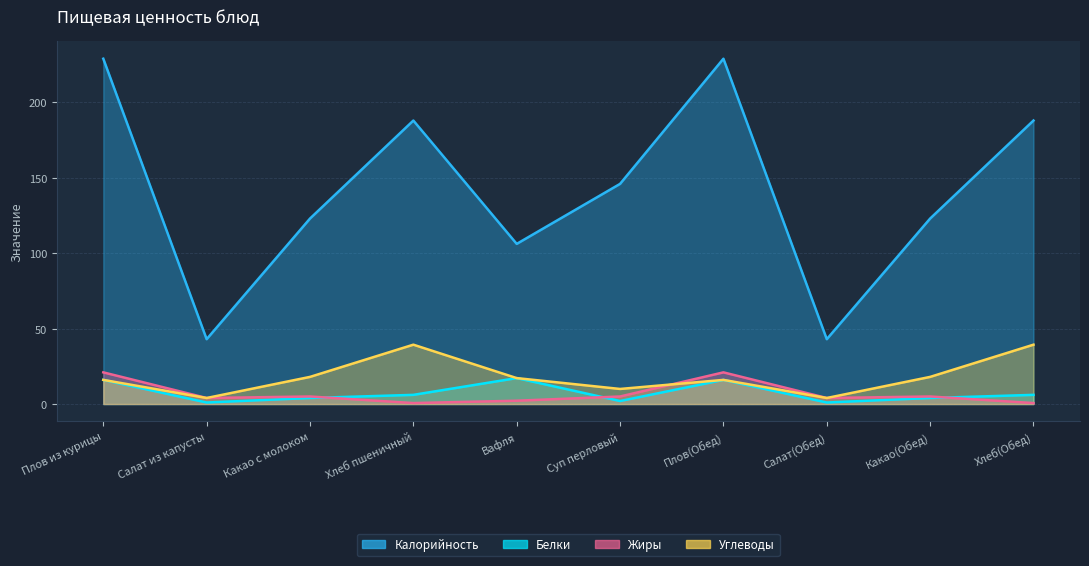

True or false: Углеводы and Калорийность cross at least once.

False